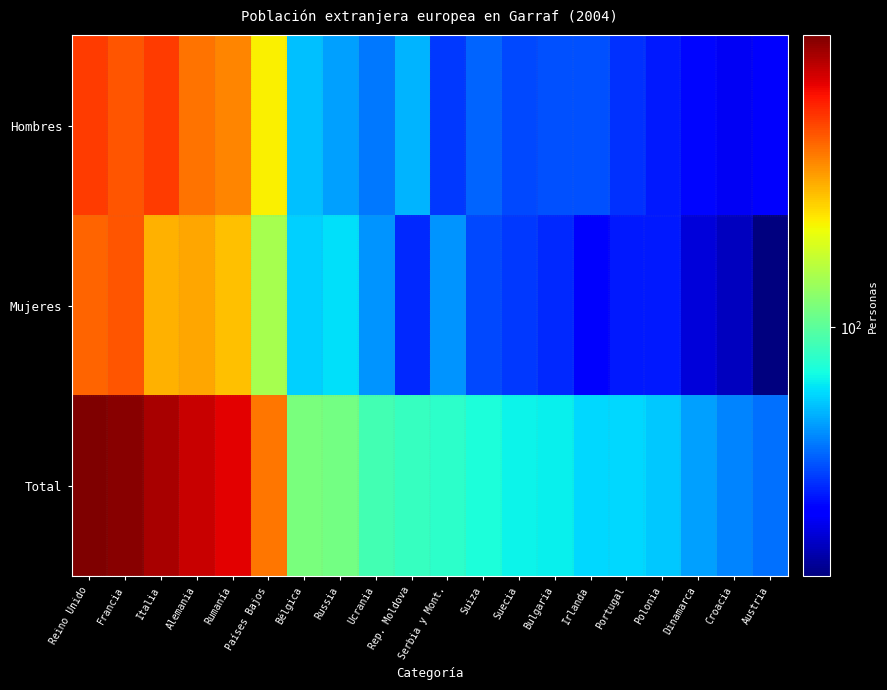

Which has a higher value, Bulgaria or Rumanía?

Rumanía